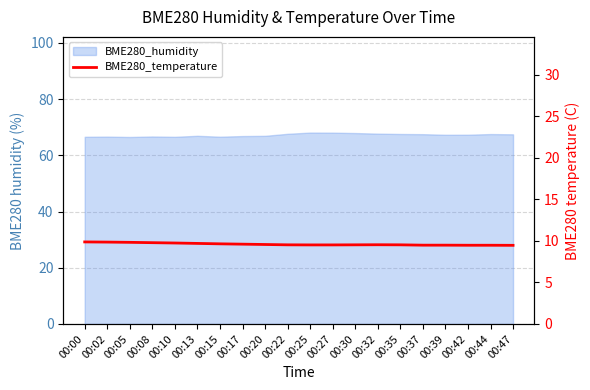

Where is the data nearest to the value 9?

00:47